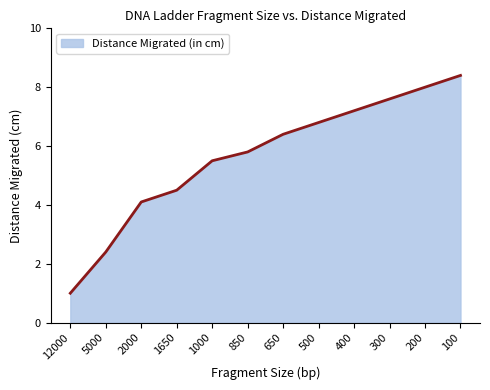

Between 650 and 400, which is larger?

400